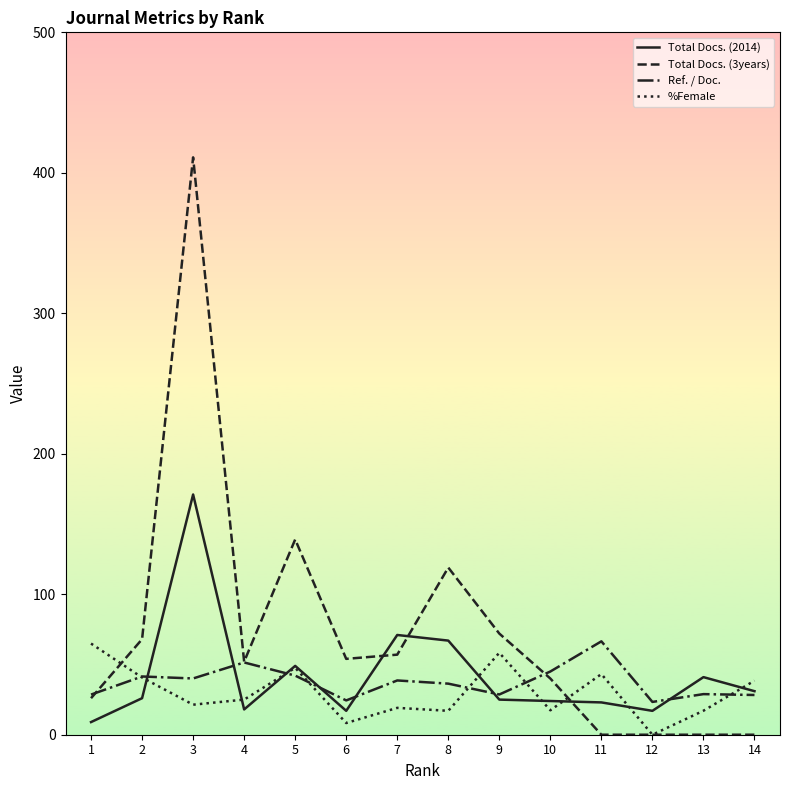

What is the approximate value of Ref. / Doc. at 10?

45.0